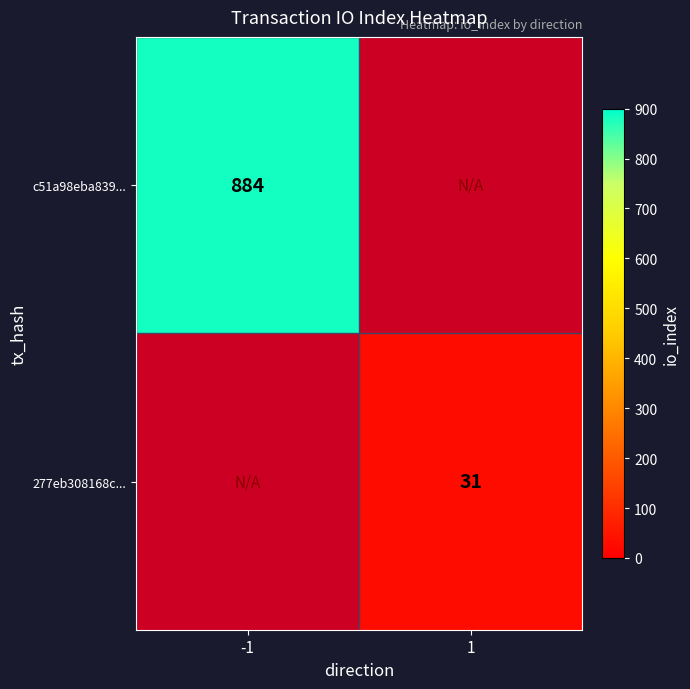

True or false: c51a98eba839... has a value of 1194.7 at -1.

False